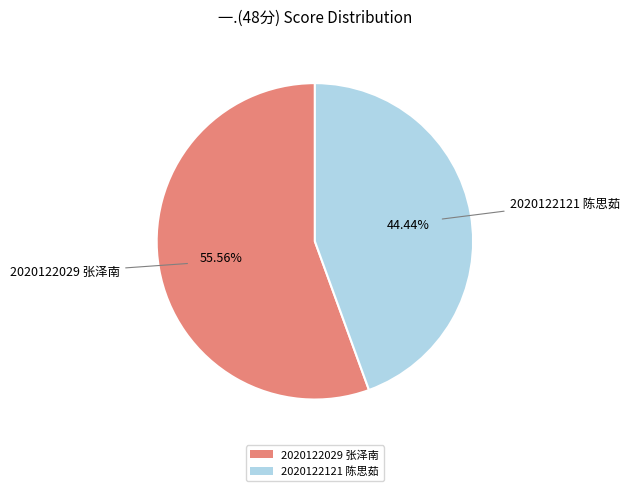

To the nearest percent, what percentage of the pie is 2020122029 张泽南?

56%